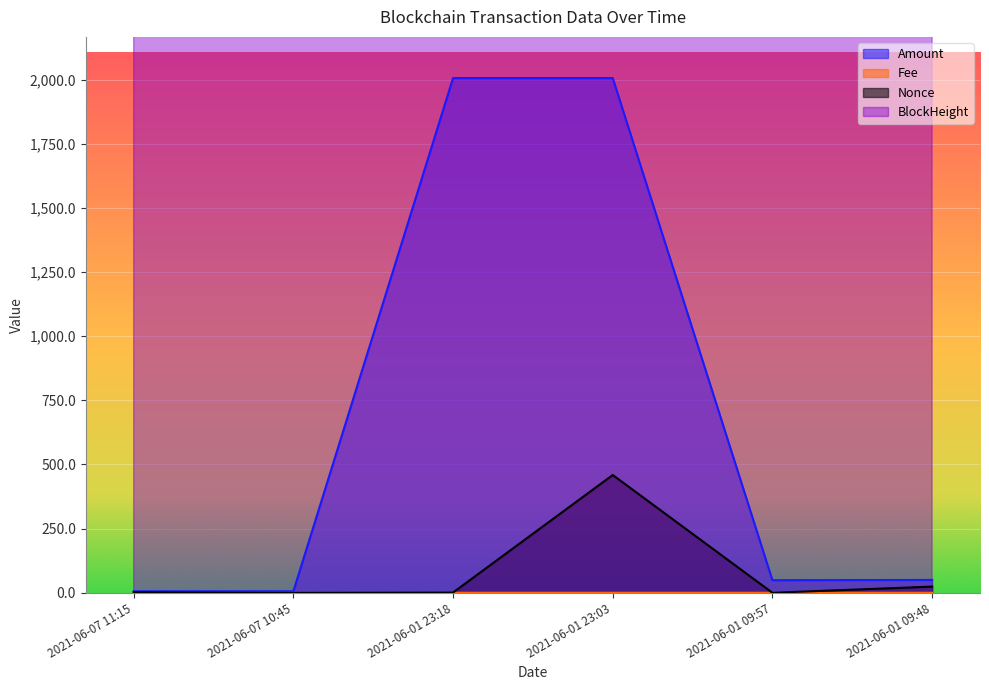

Reading left to right, extract all data points from this chart.

Amount: 2021-06-07 11:15=5.8	2021-06-07 10:45=5.9	2021-06-01 23:18=2005.8	2021-06-01 23:03=2005.9	2021-06-01 09:57=49.0	2021-06-01 09:48=50.0
Fee: 2021-06-07 11:15=0.1	2021-06-07 10:45=0.1	2021-06-01 23:18=0.1	2021-06-01 23:03=0.0	2021-06-01 09:57=0.1	2021-06-01 09:48=0.0
Nonce: 2021-06-07 11:15=2.0	2021-06-07 10:45=0.0	2021-06-01 23:18=1.0	2021-06-01 23:03=459.0	2021-06-01 09:57=0.0	2021-06-01 09:48=24.0
BlockHeight: 2021-06-07 11:15=28136.0	2021-06-07 10:45=28132.0	2021-06-01 23:18=26316.0	2021-06-01 23:03=26312.0	2021-06-01 09:57=26151.0	2021-06-01 09:48=26149.0